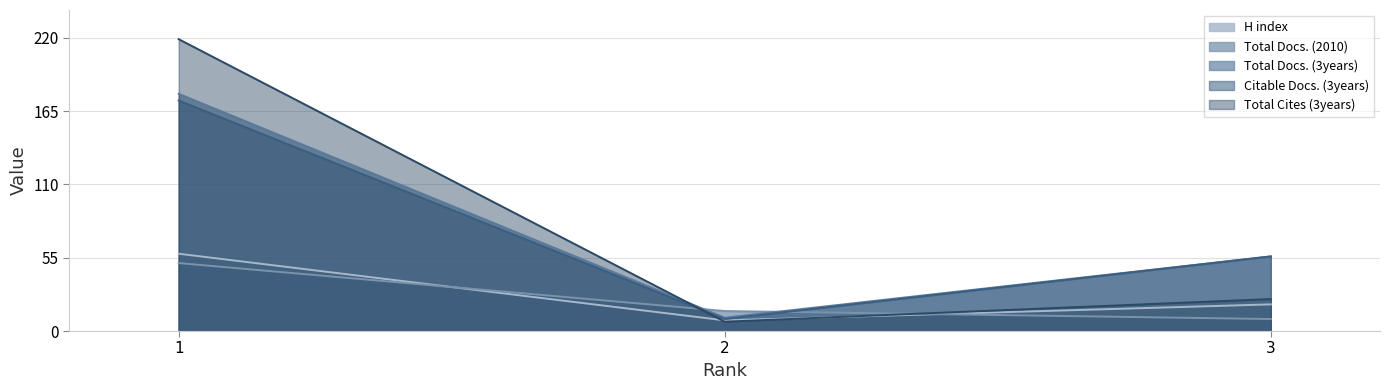

Reading left to right, extract all data points from this chart.

H index: 1=58	2=8	3=20
Total Docs. (2010): 1=51	2=15	3=9
Total Docs. (3years): 1=178	2=10	3=56
Total Refs.: 1=219	2=7	3=24
Citable Docs. (3years): 1=173	2=9	3=56